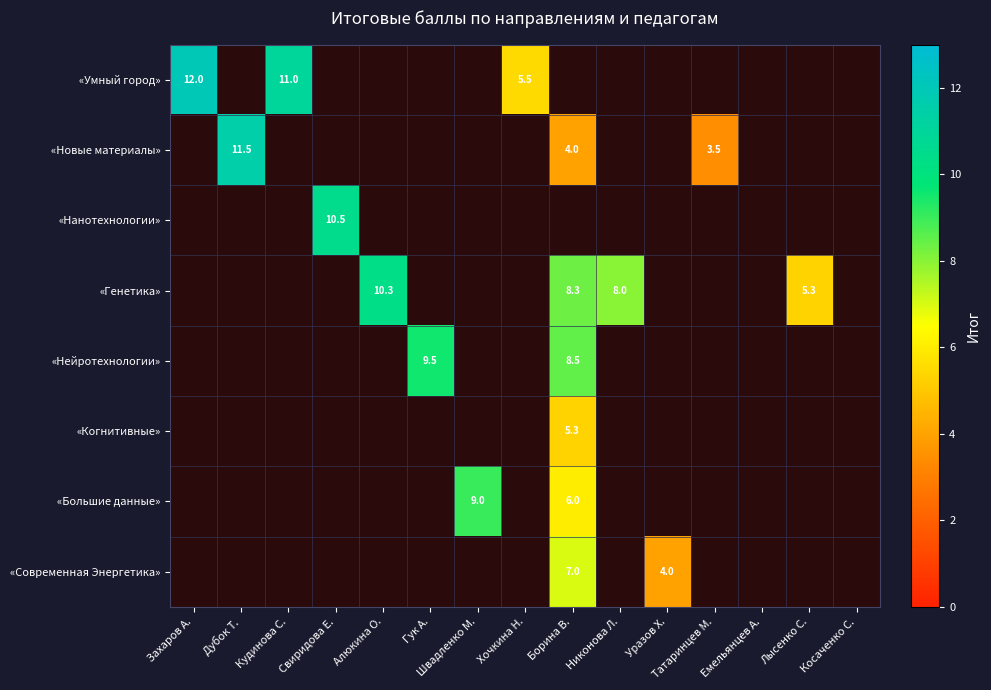

Is it true that «Умный город» equals 5.5 at Хочкина Н.?

True